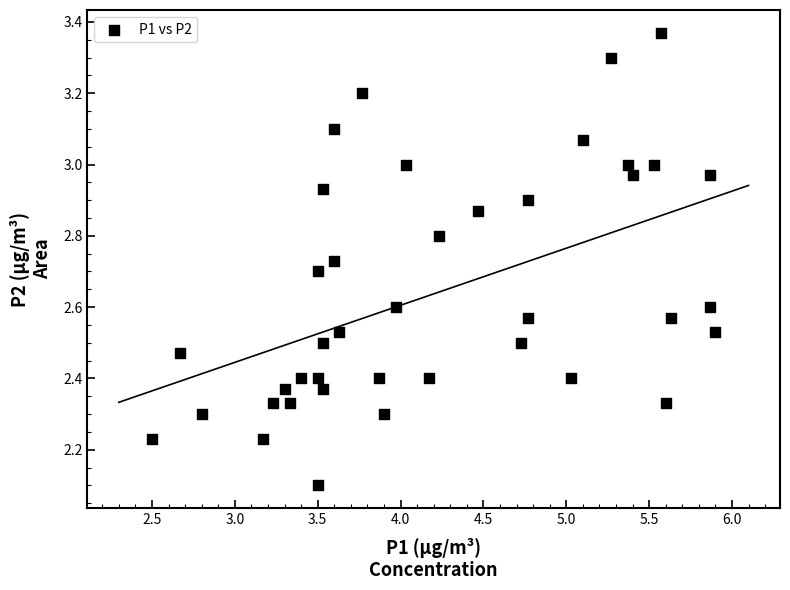

What is the range of Y values (max minus min)?

1.3